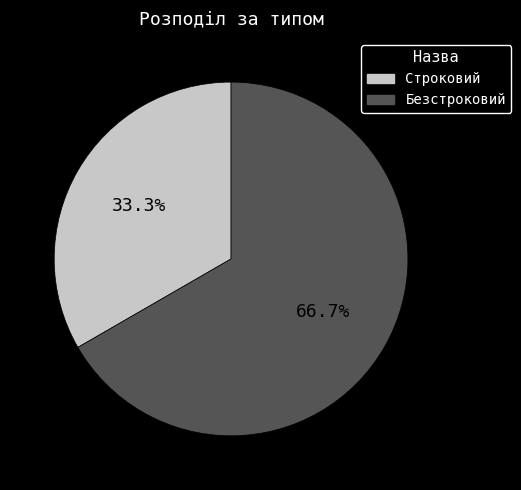

Is it true that Строковий is 46% of the pie?

False